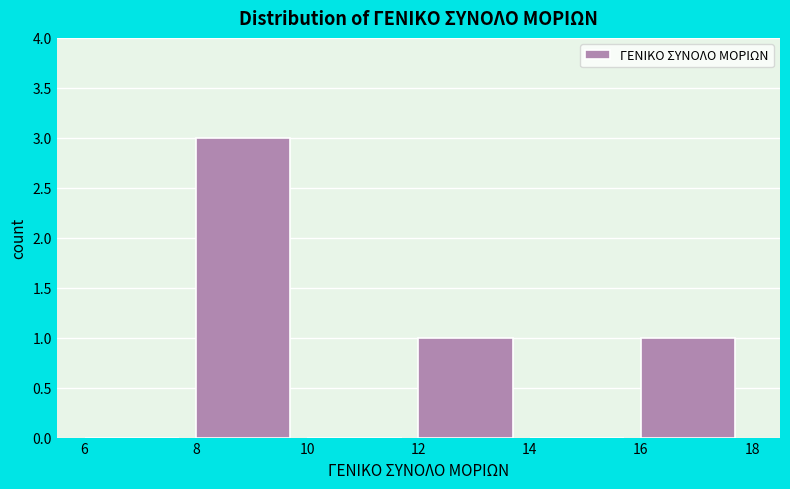

Over which range of the x-axis is the bar tallest?

8 to 10